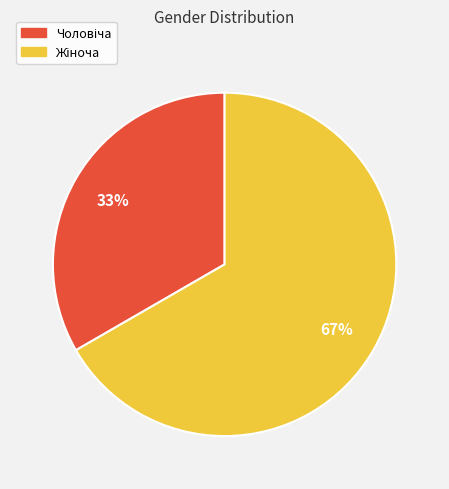

Is there a majority slice in this chart?

Yes